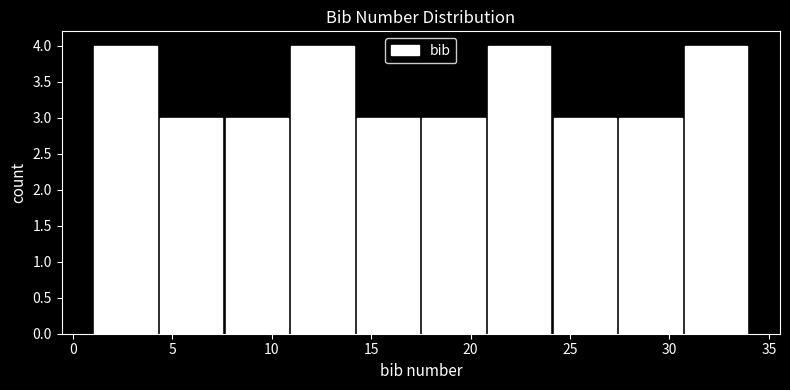

Reading left to right, list every bar in this chart as the range it spans on the x-axis followed by its height. Neither the bar edges nor the heights are printed on the chart, so give them approximately, as read against the axes.

1.0 to 4.3: 4
4.3 to 7.6: 3
7.6 to 10.9: 3
10.9 to 14.2: 4
14.2 to 17.5: 3
17.5 to 20.8: 3
20.8 to 24.1: 4
24.1 to 27.4: 3
27.4 to 30.7: 3
30.7 to 34.0: 4